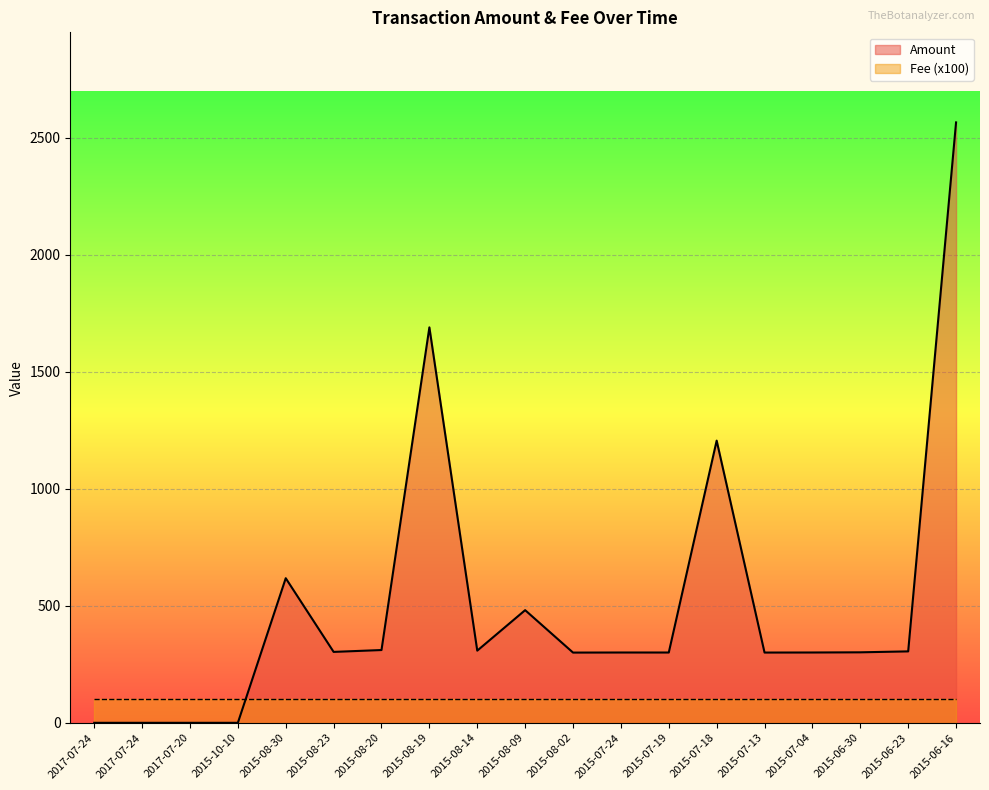

How many values exceed 301?

10